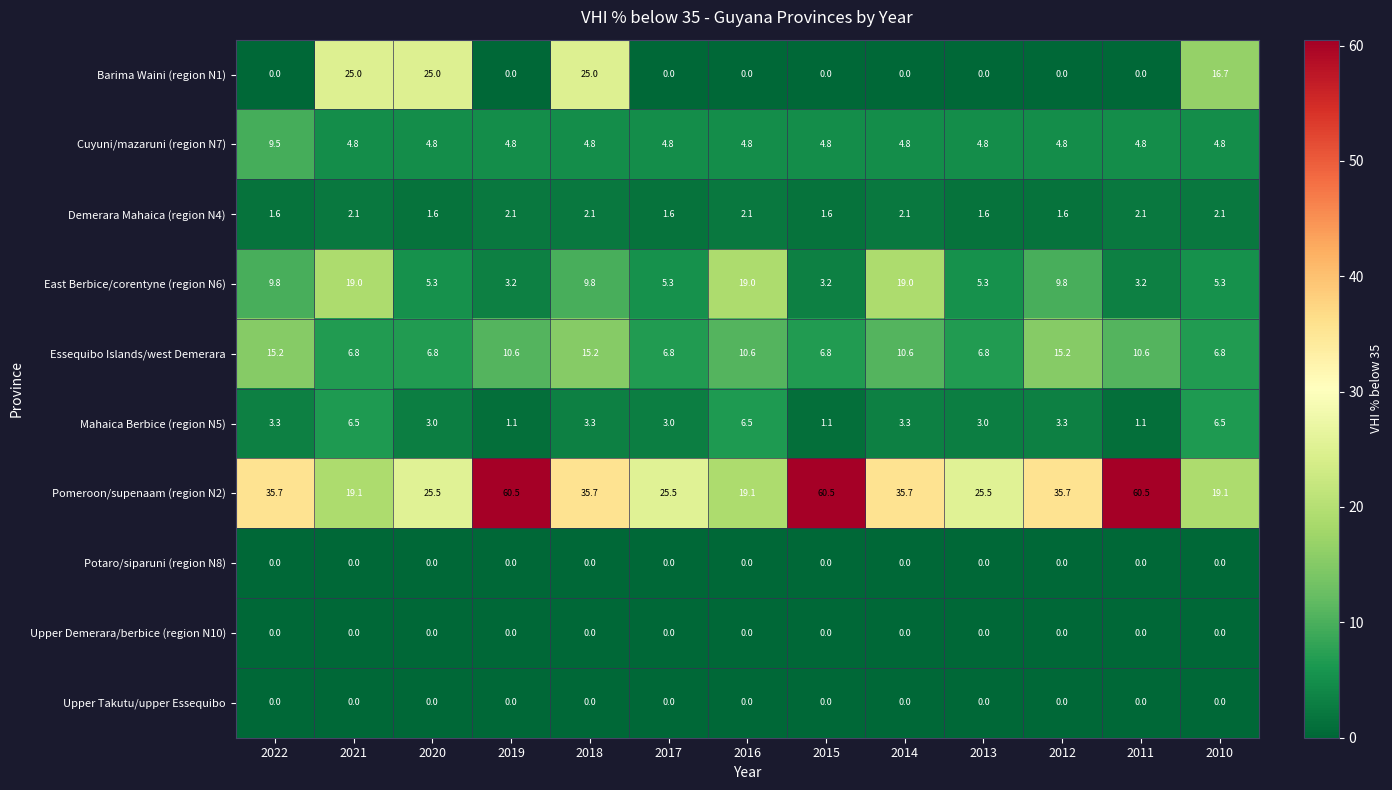

What is the sum of the Demerara Mahaica (region N4) values at 2016 and 2019?

4.2